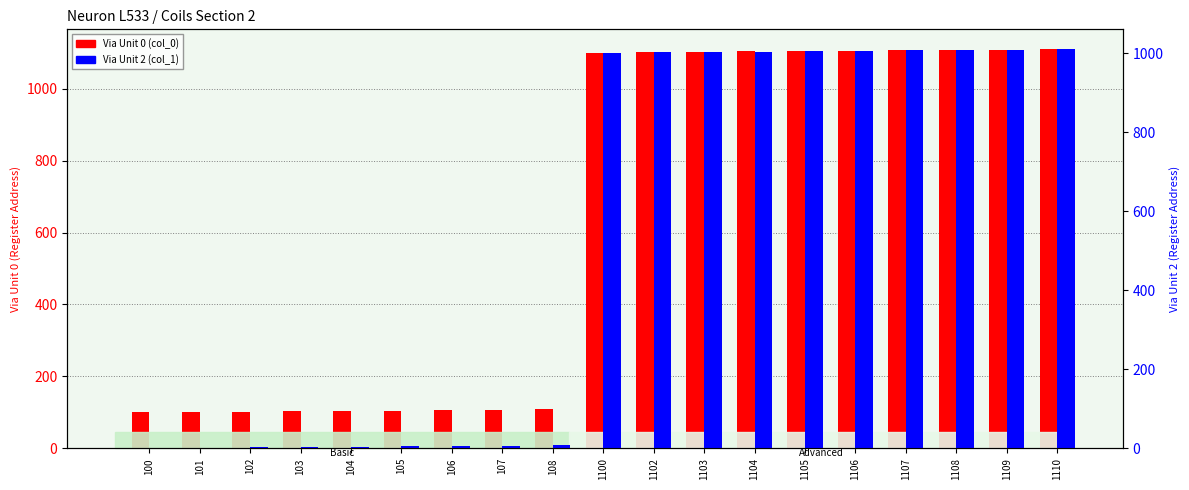

Rank the series by their average value, from lowest to highest.

Via Unit 2 (col_1), Via Unit 0 (col_0)